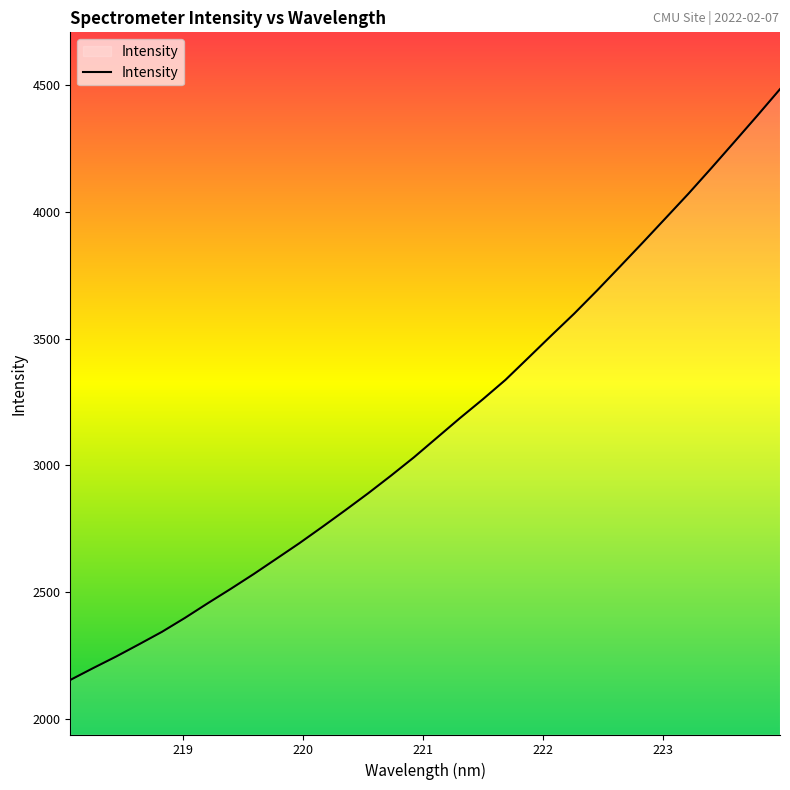

True or false: the data has more than 2 interior local peaks.

False